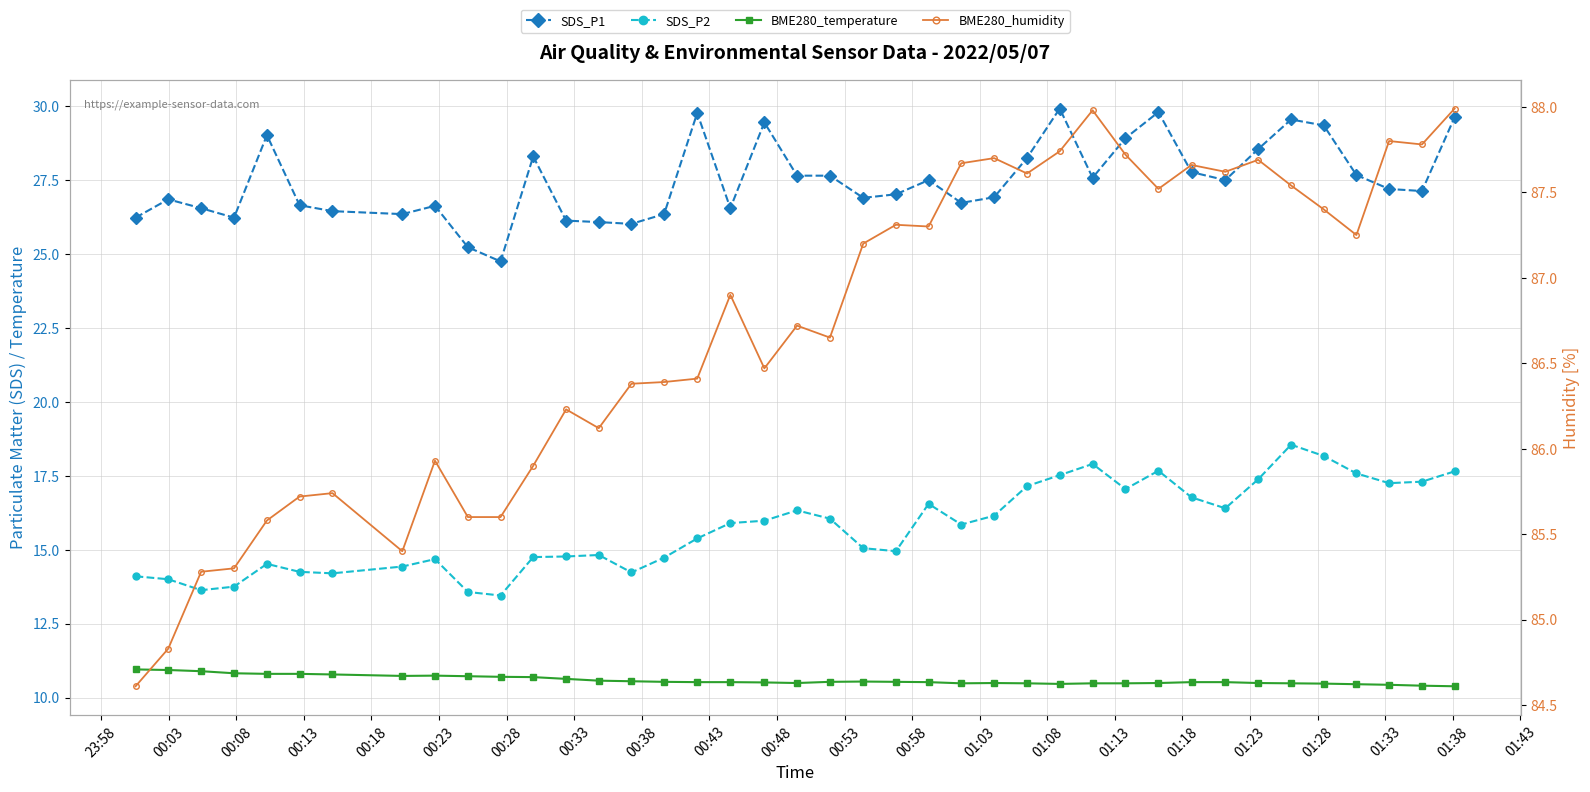

Is this an area chart (filled region under the line)?

No